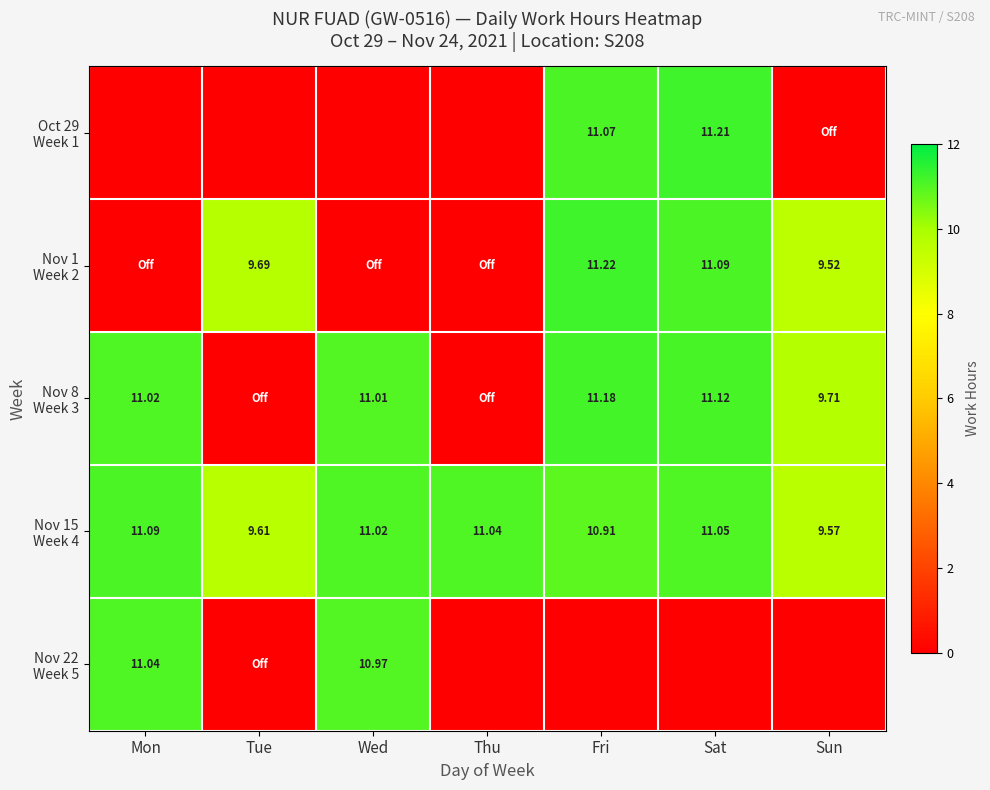

Read the Nov 8 Week 3 value at Sun.

9.7